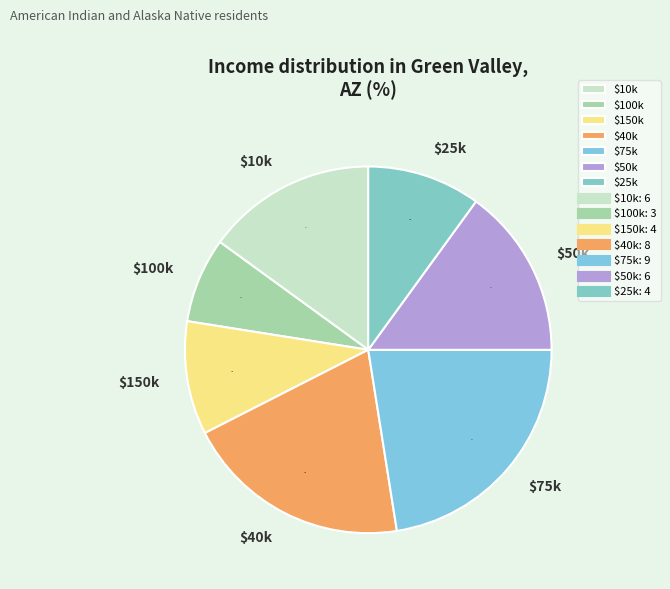

What is the largest slice in the pie chart?

$75k